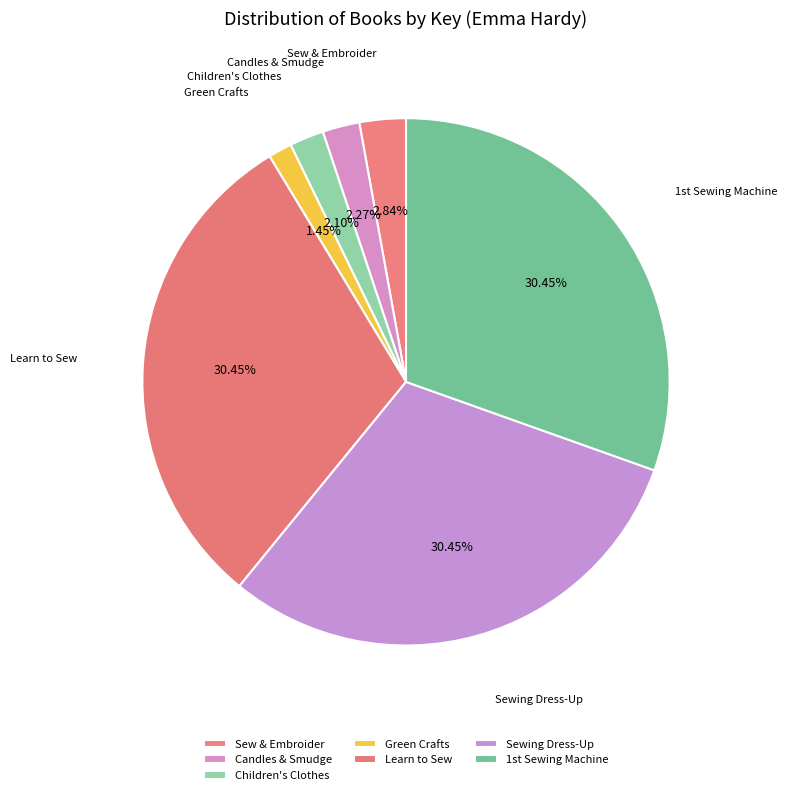

To the nearest percent, what percentage of the pie is Sewing Dress-Up?

30%